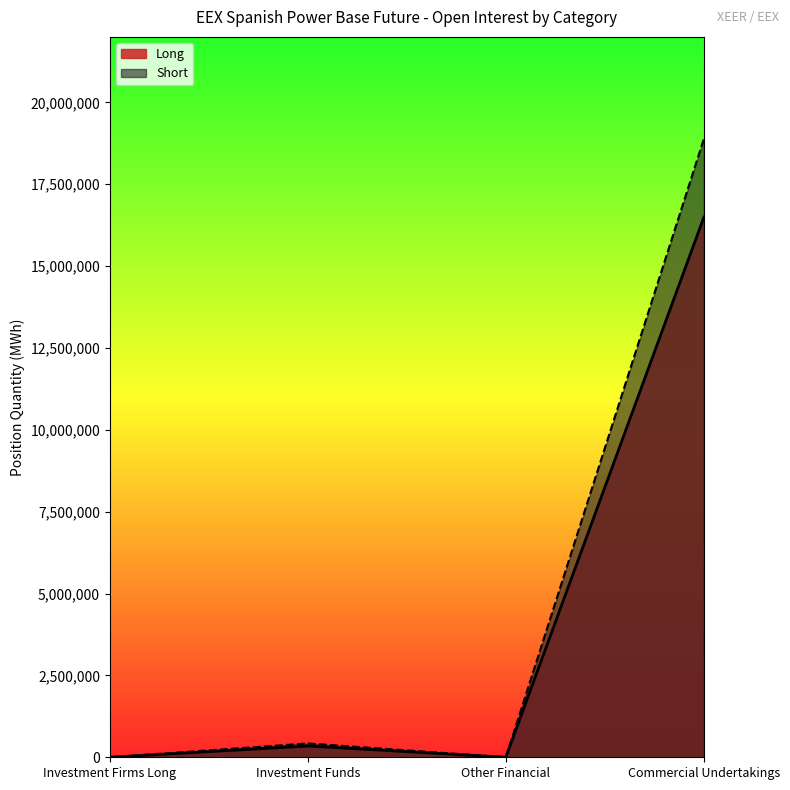

True or false: Long and Short intersect in this chart.

False